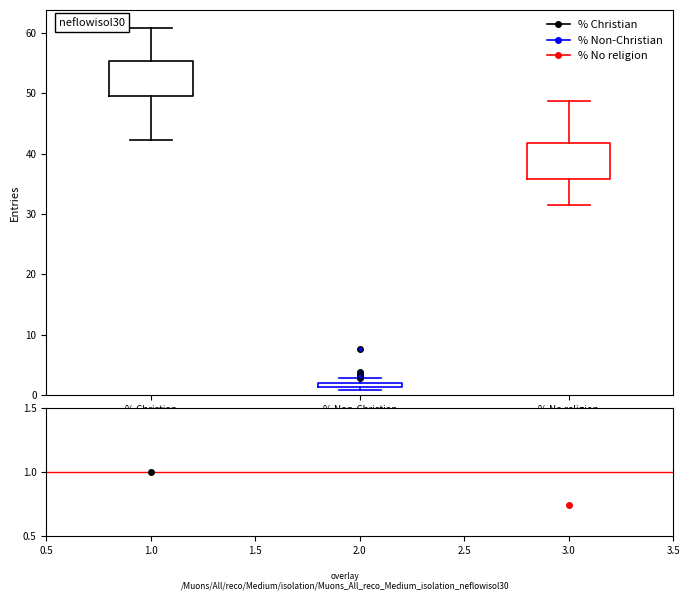

Where is the upper edge of the box for % Christian on the y-axis? The values are not printed on the chart, so give them approximately, as read against the axis.

55